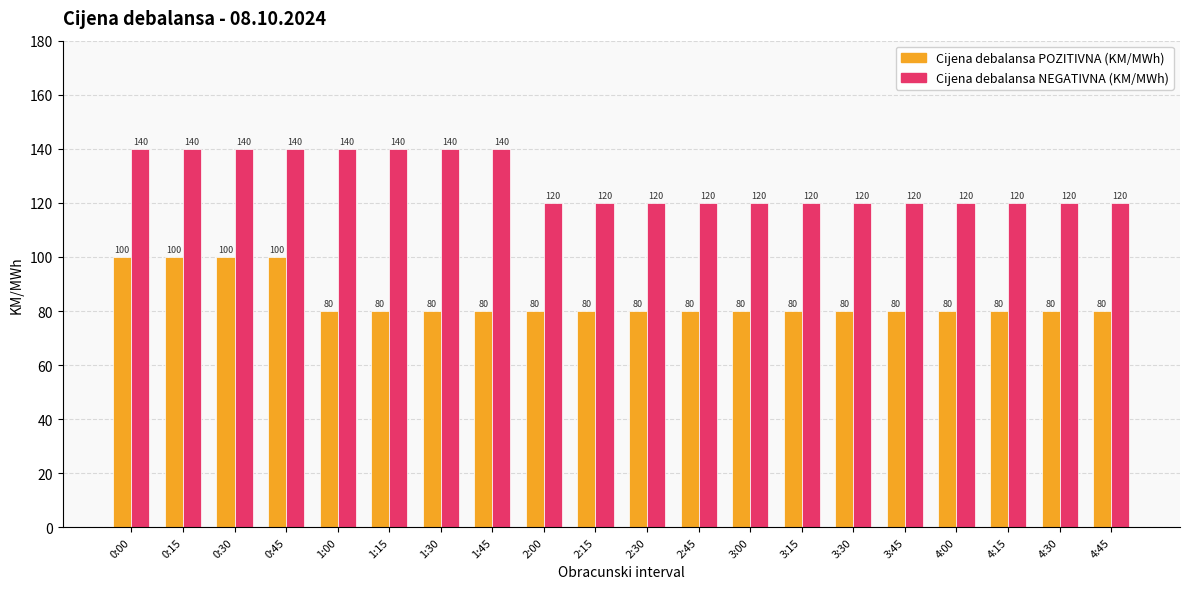

The Cijena debalansa NEGATIVNA (KM/MWh) series shows 186 at 1:00. True or false?

False